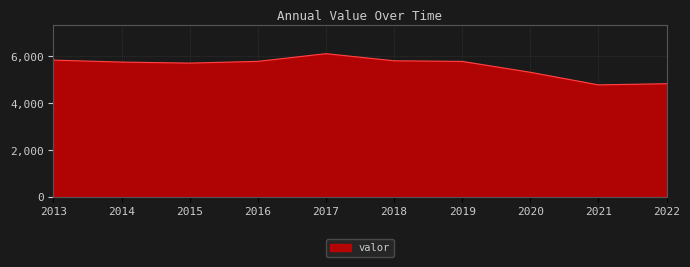

What is the difference between the maximum and minimum values?

1332